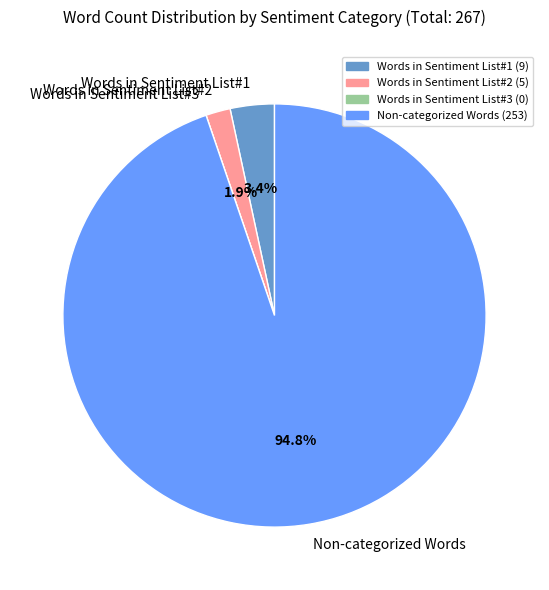

To the nearest percent, what is the difference between the largest and smallest slice percentages?

95%